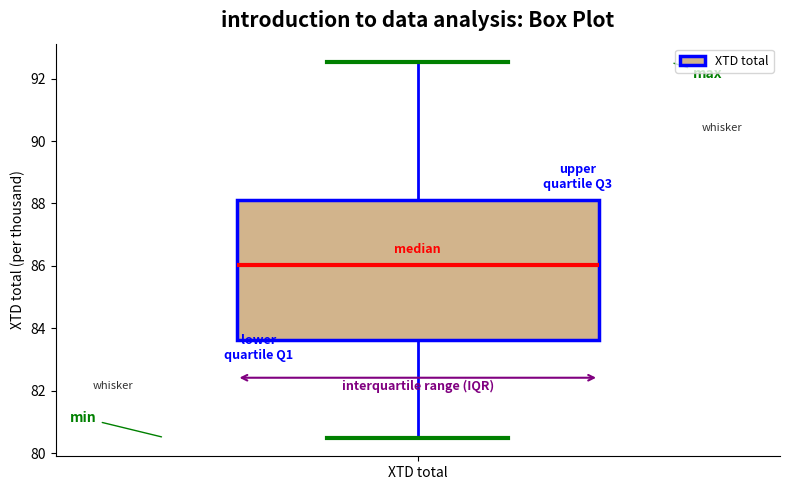

Transcribe this box plot: give where the median line is, the range the box spans, and where the two whiskers end, as read against the y-axis. The values are not printed on the chart, so give them approximately, as read against the axis.

median 86.0, box 83.6 to 88.2, whiskers 80.6 to 92.6